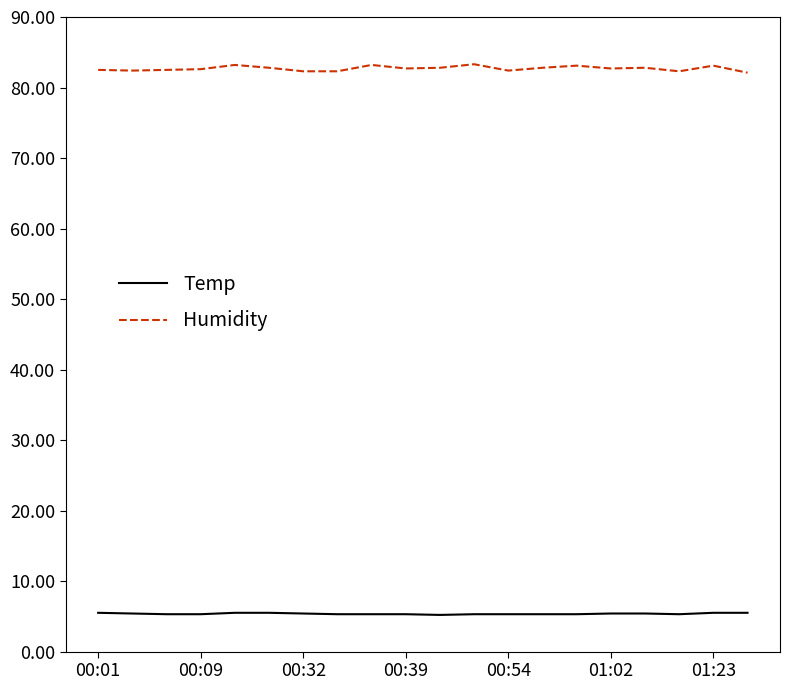

Which series has the largest total across all categories?

Humidity